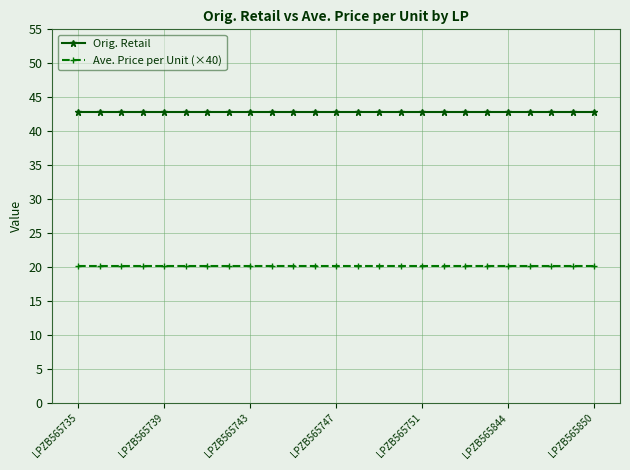

True or false: Orig. Retail and Ave. Price per Unit (×40) cross at least once.

False